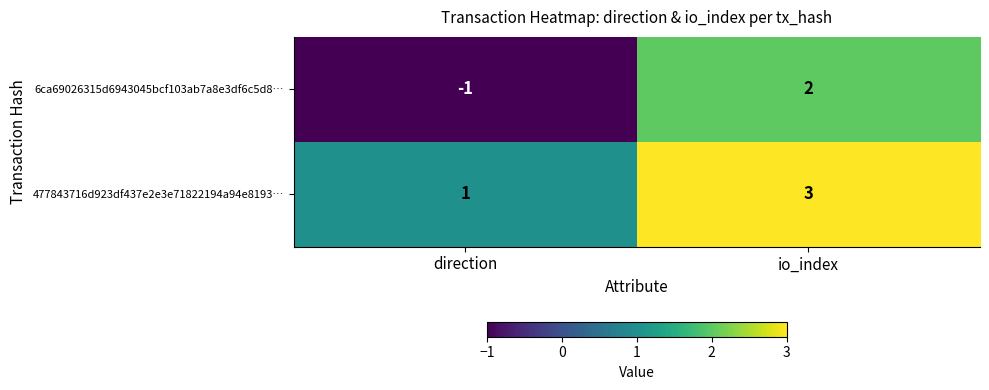

What is the greatest value displayed?

3